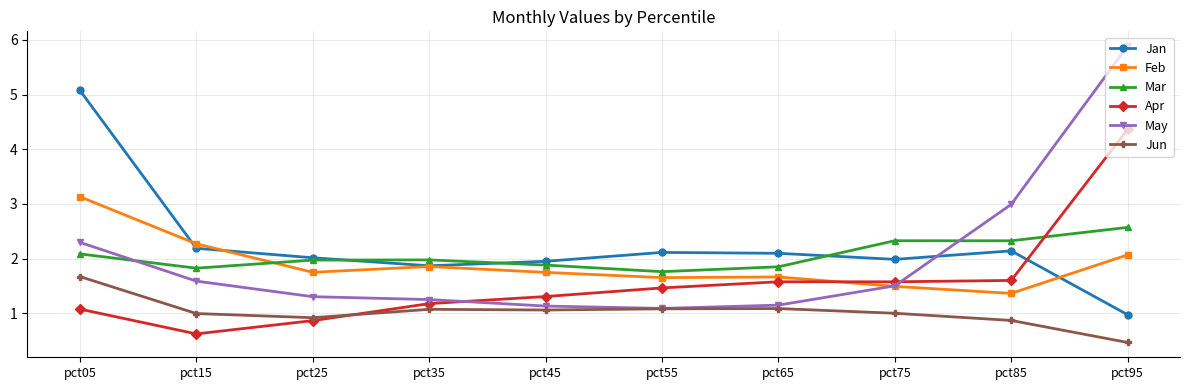

Is it true that Jun equals 0.9 at pct25?

True